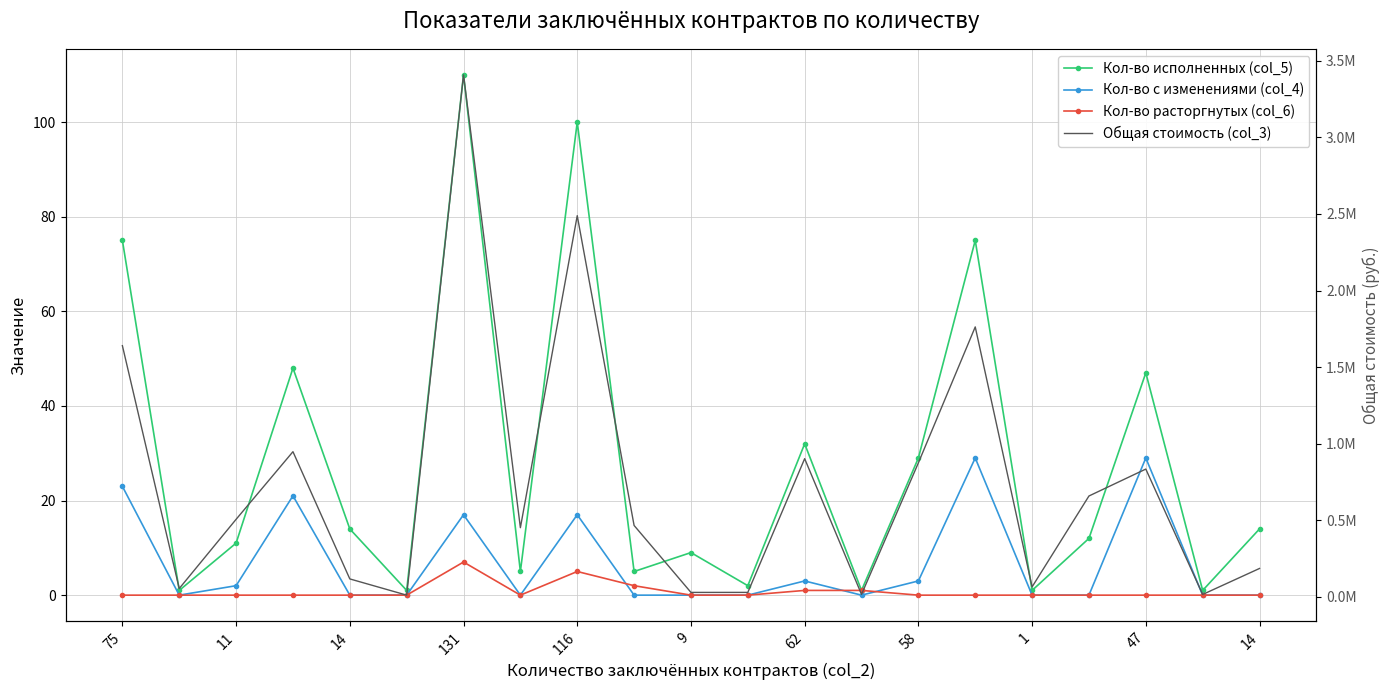

How many series are shown in this chart?

4